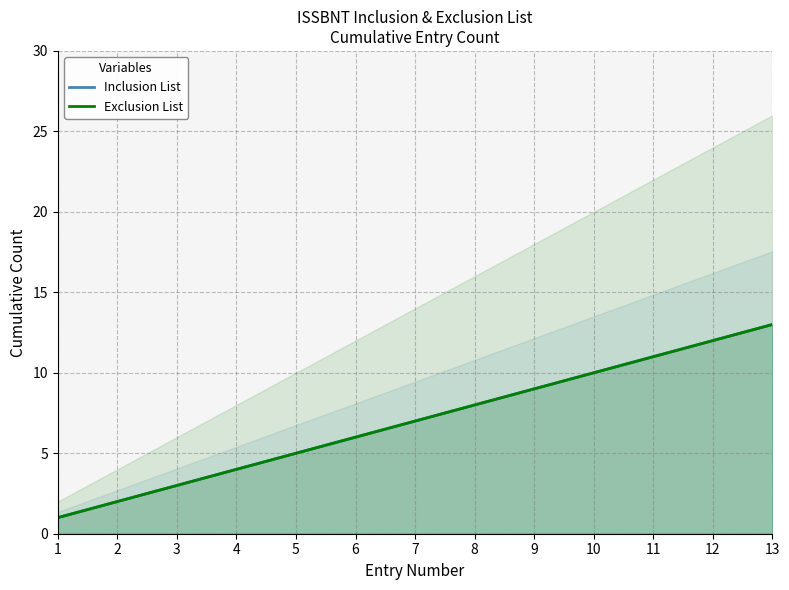

True or false: Exclusion List and Inclusion List cross at least once.

False